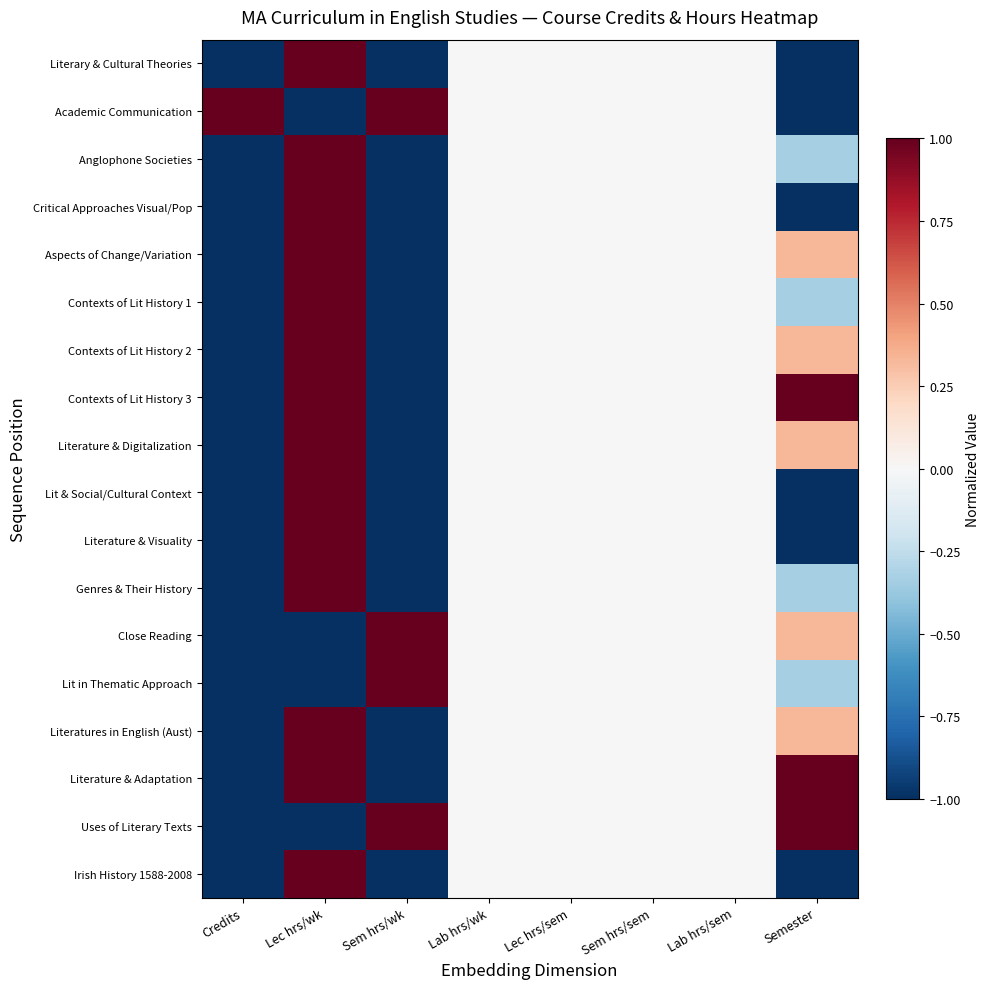

Reading left to right, what are all the values shown in this chart?

Literary & Cultural Theories: Credits=-1.0	Lec hrs/wk=1.0	Sem hrs/wk=-1.0	Lab hrs/wk=0.0	Lec hrs/sem=0.0	Sem hrs/sem=0.0	Lab hrs/sem=0.0	Semester=-1.0
Academic Communication: Credits=1.0	Lec hrs/wk=-1.0	Sem hrs/wk=1.0	Lab hrs/wk=0.0	Lec hrs/sem=0.0	Sem hrs/sem=0.0	Lab hrs/sem=0.0	Semester=-1.0
Anglophone Societies: Credits=-1.0	Lec hrs/wk=1.0	Sem hrs/wk=-1.0	Lab hrs/wk=0.0	Lec hrs/sem=0.0	Sem hrs/sem=0.0	Lab hrs/sem=0.0	Semester=-0.3
Critical Approaches Visual/Pop: Credits=-1.0	Lec hrs/wk=1.0	Sem hrs/wk=-1.0	Lab hrs/wk=0.0	Lec hrs/sem=0.0	Sem hrs/sem=0.0	Lab hrs/sem=0.0	Semester=-1.0
Aspects of Change/Variation: Credits=-1.0	Lec hrs/wk=1.0	Sem hrs/wk=-1.0	Lab hrs/wk=0.0	Lec hrs/sem=0.0	Sem hrs/sem=0.0	Lab hrs/sem=0.0	Semester=0.3
Contexts of Lit History 1: Credits=-1.0	Lec hrs/wk=1.0	Sem hrs/wk=-1.0	Lab hrs/wk=0.0	Lec hrs/sem=0.0	Sem hrs/sem=0.0	Lab hrs/sem=0.0	Semester=-0.3
Contexts of Lit History 2: Credits=-1.0	Lec hrs/wk=1.0	Sem hrs/wk=-1.0	Lab hrs/wk=0.0	Lec hrs/sem=0.0	Sem hrs/sem=0.0	Lab hrs/sem=0.0	Semester=0.3
Contexts of Lit History 3: Credits=-1.0	Lec hrs/wk=1.0	Sem hrs/wk=-1.0	Lab hrs/wk=0.0	Lec hrs/sem=0.0	Sem hrs/sem=0.0	Lab hrs/sem=0.0	Semester=1.0
Literature & Digitalization: Credits=-1.0	Lec hrs/wk=1.0	Sem hrs/wk=-1.0	Lab hrs/wk=0.0	Lec hrs/sem=0.0	Sem hrs/sem=0.0	Lab hrs/sem=0.0	Semester=0.3
Lit & Social/Cultural Context: Credits=-1.0	Lec hrs/wk=1.0	Sem hrs/wk=-1.0	Lab hrs/wk=0.0	Lec hrs/sem=0.0	Sem hrs/sem=0.0	Lab hrs/sem=0.0	Semester=-1.0
Literature & Visuality: Credits=-1.0	Lec hrs/wk=1.0	Sem hrs/wk=-1.0	Lab hrs/wk=0.0	Lec hrs/sem=0.0	Sem hrs/sem=0.0	Lab hrs/sem=0.0	Semester=-1.0
Genres & Their History: Credits=-1.0	Lec hrs/wk=1.0	Sem hrs/wk=-1.0	Lab hrs/wk=0.0	Lec hrs/sem=0.0	Sem hrs/sem=0.0	Lab hrs/sem=0.0	Semester=-0.3
Close Reading: Credits=-1.0	Lec hrs/wk=-1.0	Sem hrs/wk=1.0	Lab hrs/wk=0.0	Lec hrs/sem=0.0	Sem hrs/sem=0.0	Lab hrs/sem=0.0	Semester=0.3
Lit in Thematic Approach: Credits=-1.0	Lec hrs/wk=-1.0	Sem hrs/wk=1.0	Lab hrs/wk=0.0	Lec hrs/sem=0.0	Sem hrs/sem=0.0	Lab hrs/sem=0.0	Semester=-0.3
Literatures in English (Aust): Credits=-1.0	Lec hrs/wk=1.0	Sem hrs/wk=-1.0	Lab hrs/wk=0.0	Lec hrs/sem=0.0	Sem hrs/sem=0.0	Lab hrs/sem=0.0	Semester=0.3
Literature & Adaptation: Credits=-1.0	Lec hrs/wk=1.0	Sem hrs/wk=-1.0	Lab hrs/wk=0.0	Lec hrs/sem=0.0	Sem hrs/sem=0.0	Lab hrs/sem=0.0	Semester=1.0
Uses of Literary Texts: Credits=-1.0	Lec hrs/wk=-1.0	Sem hrs/wk=1.0	Lab hrs/wk=0.0	Lec hrs/sem=0.0	Sem hrs/sem=0.0	Lab hrs/sem=0.0	Semester=1.0
Irish History 1588-2008: Credits=-1.0	Lec hrs/wk=1.0	Sem hrs/wk=-1.0	Lab hrs/wk=0.0	Lec hrs/sem=0.0	Sem hrs/sem=0.0	Lab hrs/sem=0.0	Semester=-1.0